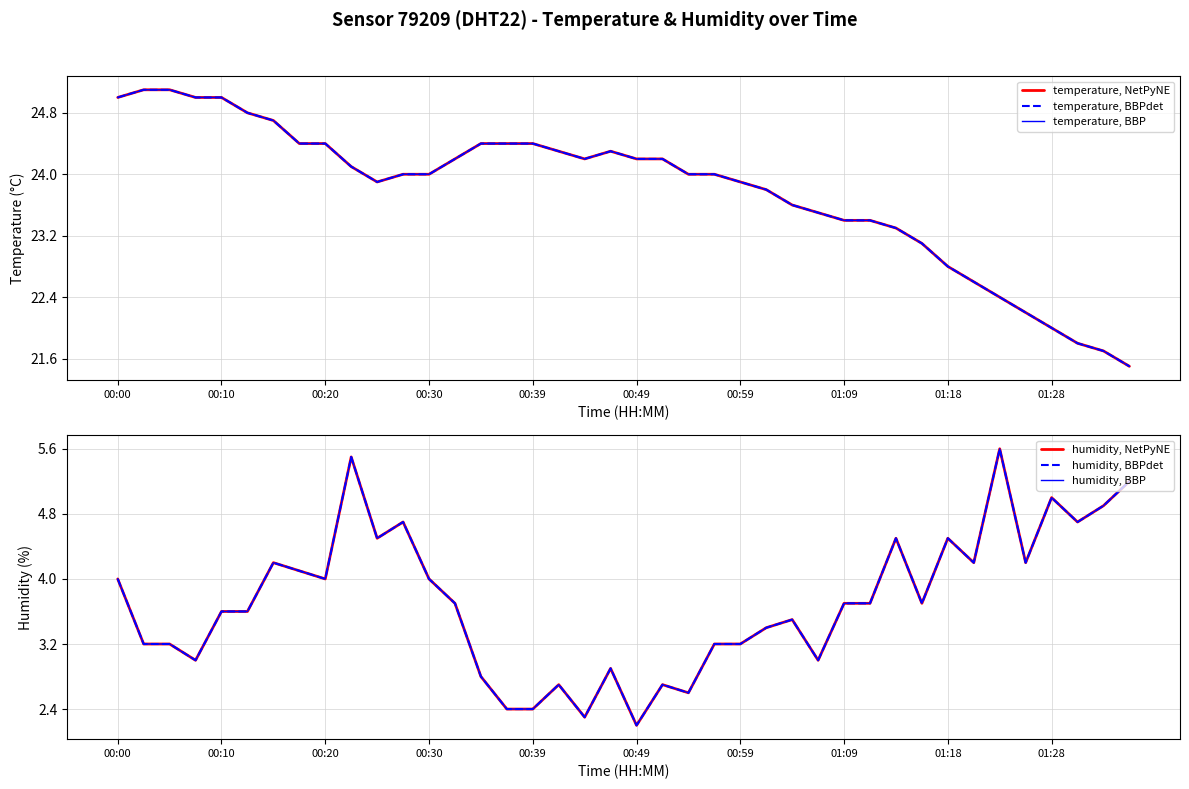

What position from the right is 00:49?

20